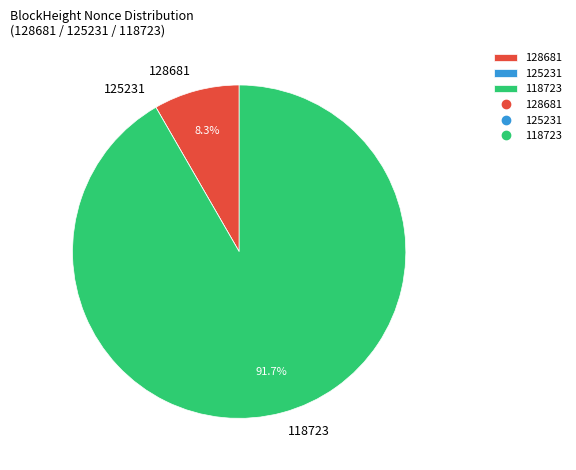

What is the largest slice in the pie chart?

118723